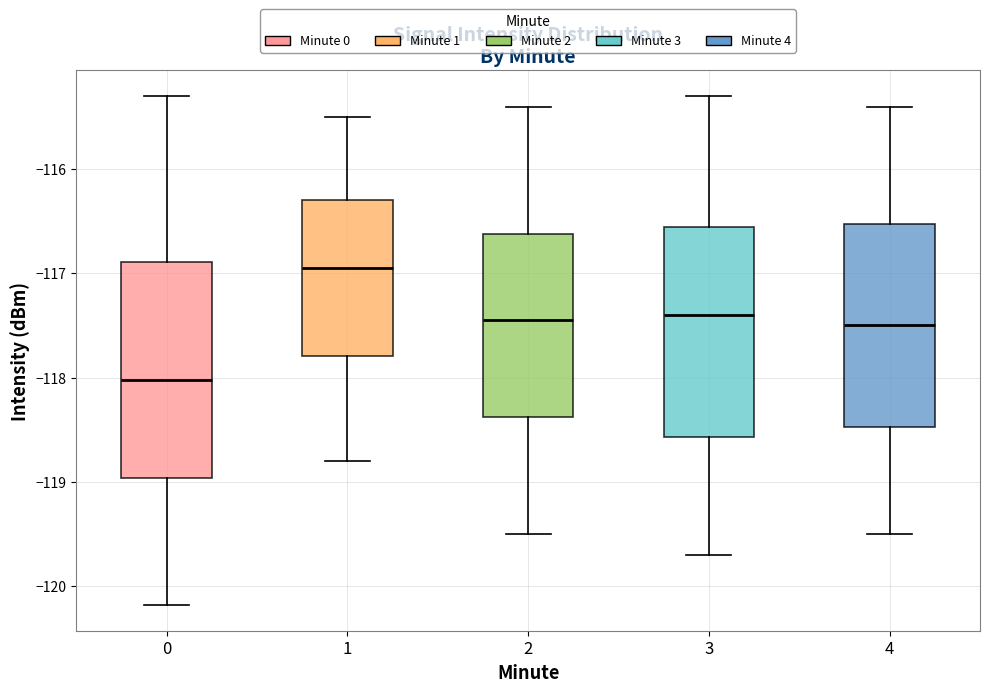

Where does the upper whisker of the box at x = 0 end on the y-axis? The values are not printed on the chart, so give them approximately, as read against the axis.

-115.3